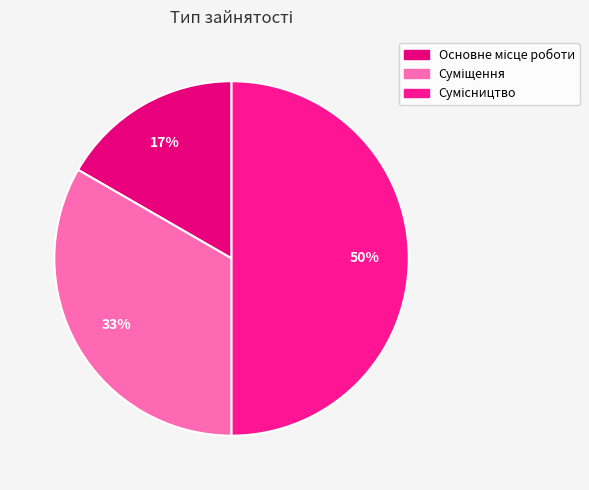

Count the number of slices in the pie.

3